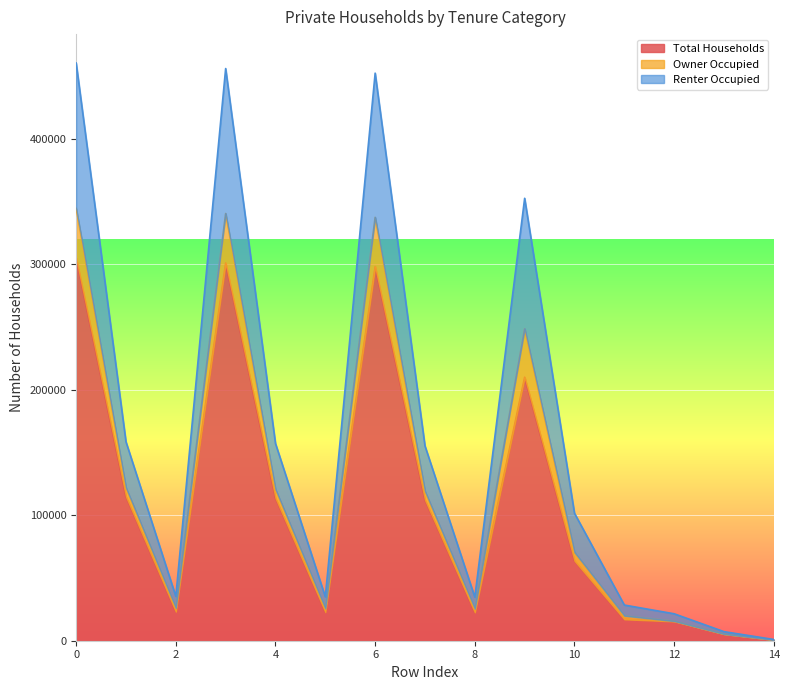

At which category does Renter Occupied reach its first local peak?

3